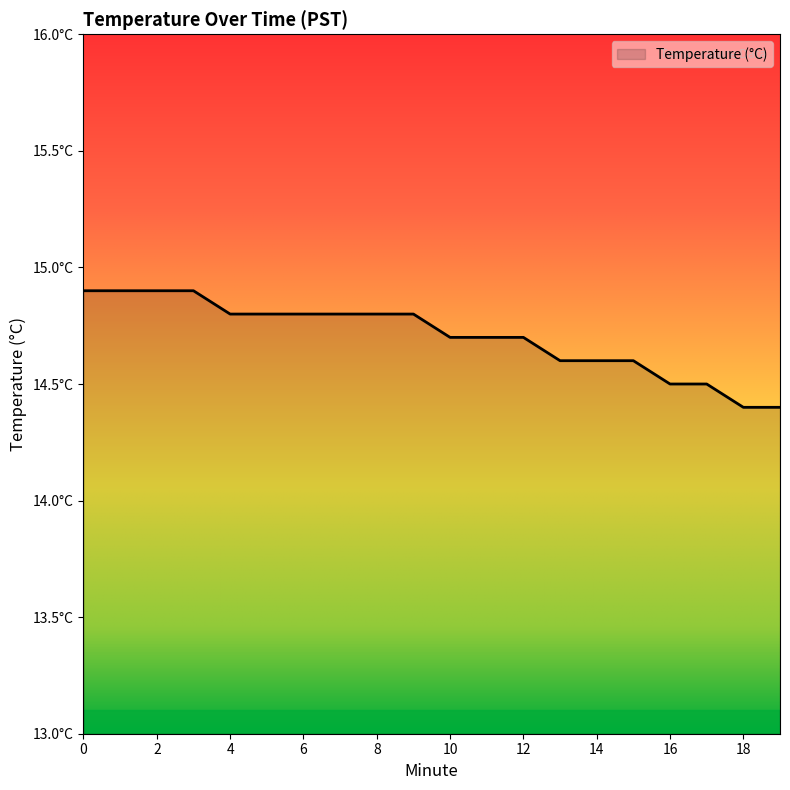

Reading left to right, extract all data points from this chart.

0=14.9	1=14.9	2=14.9	3=14.9	4=14.8	5=14.8	6=14.8	7=14.8	8=14.8	9=14.8	10=14.7	11=14.7	12=14.7	13=14.6	14=14.6	15=14.6	16=14.5	17=14.5	18=14.4	19=14.4